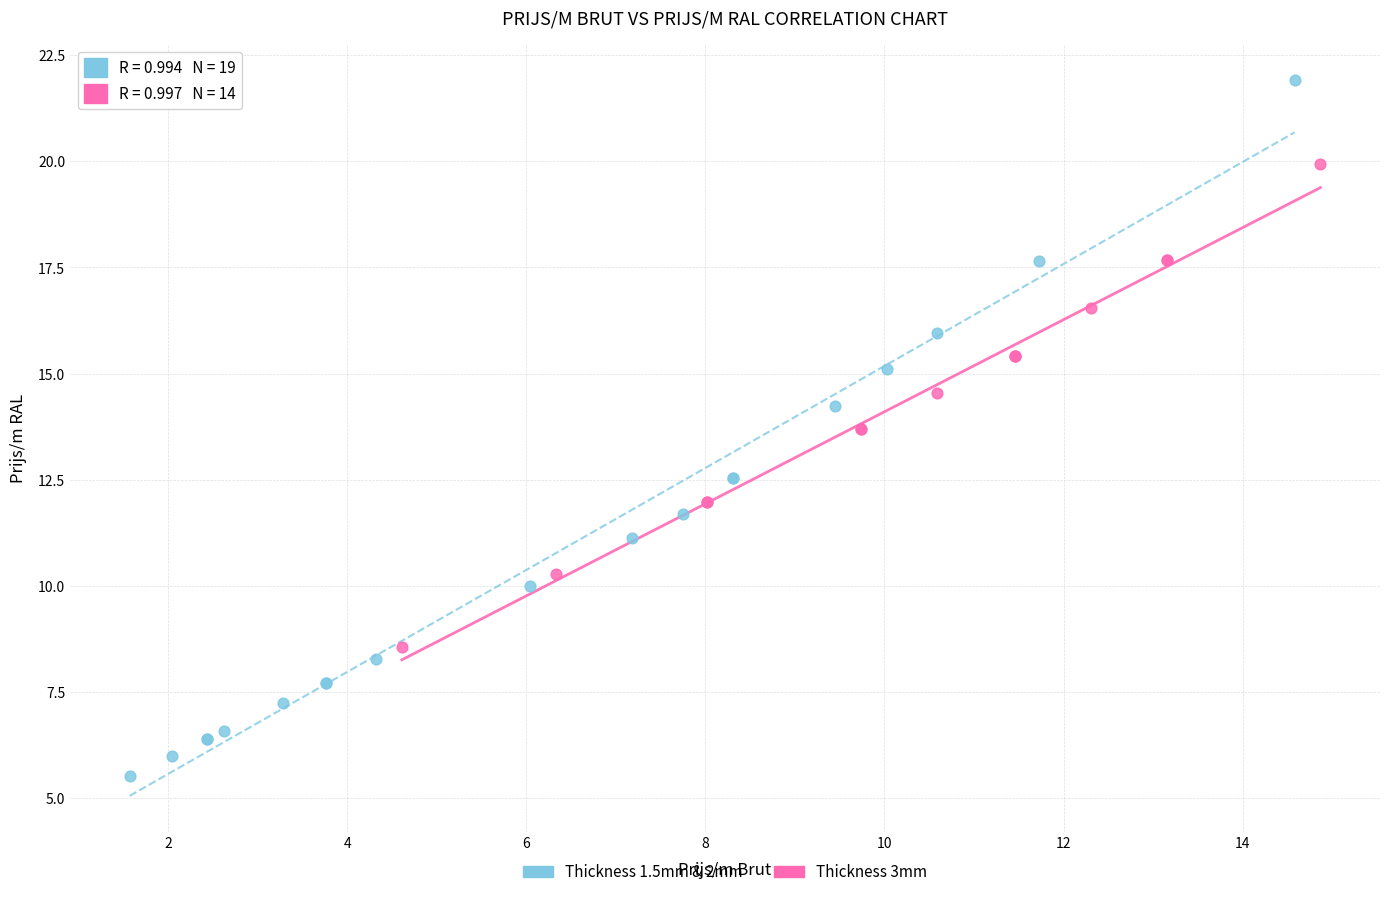

Which series reaches the minimum Y coordinate?

Thickness 1.5mm & 2mm